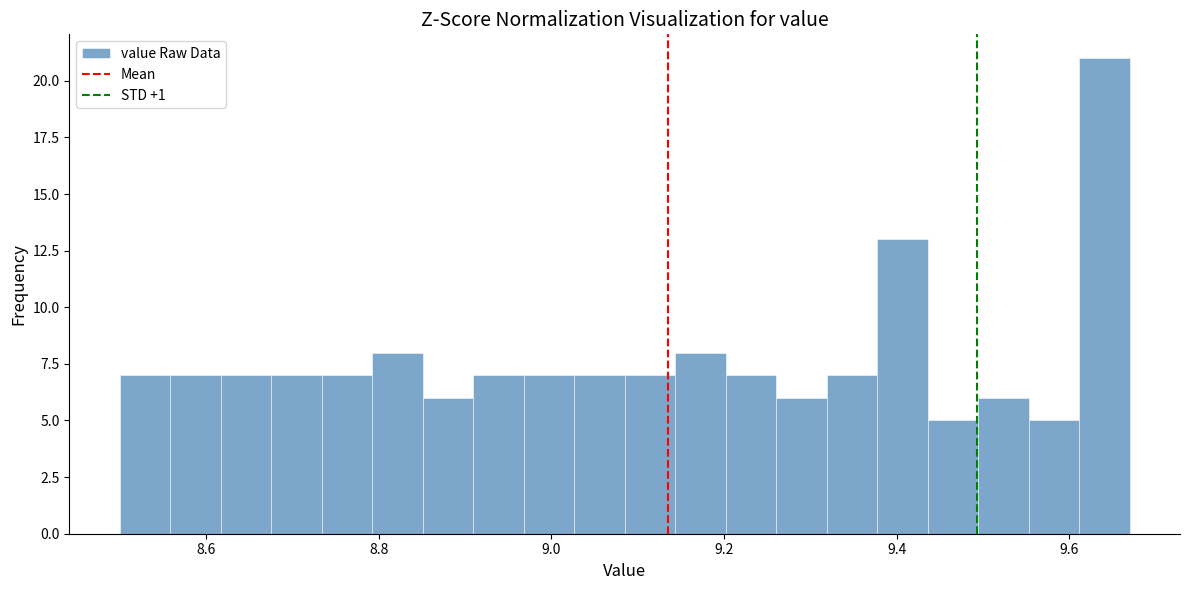

Read against the x-axis, roughly where is the centre of the tallest bar?

9.64